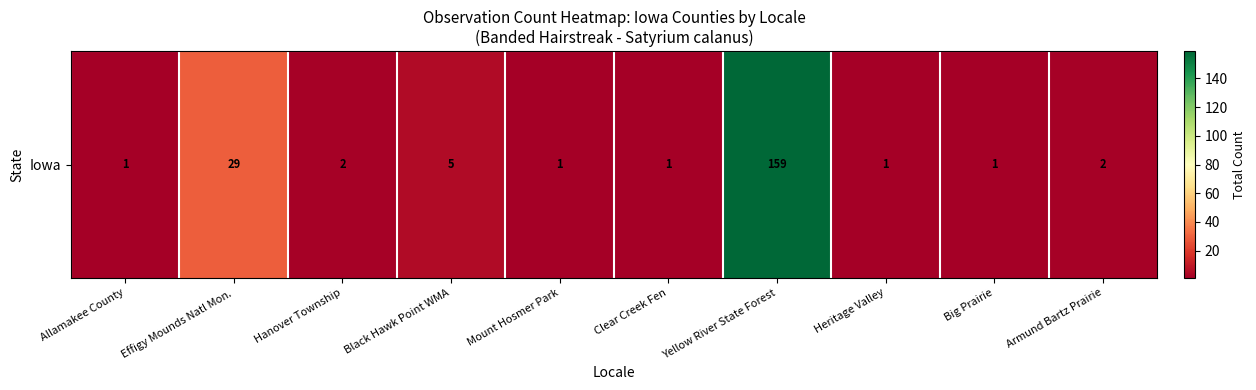

Which has a higher value, Clear Creek Fen or Big Prairie?

Clear Creek Fen